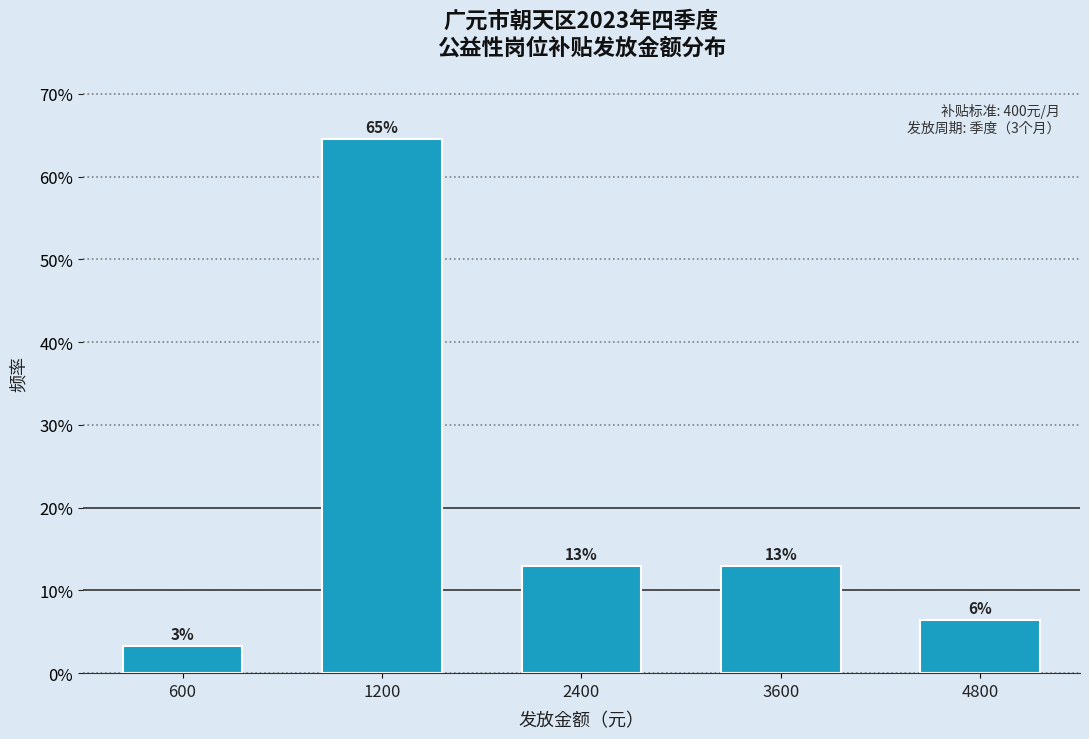

Does the chart contain any negative values?

No